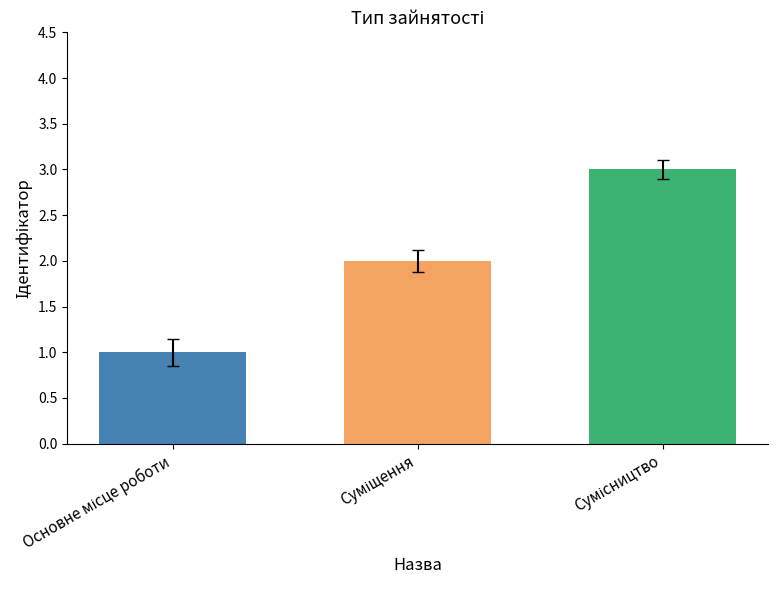

What is the sum of all values?

6